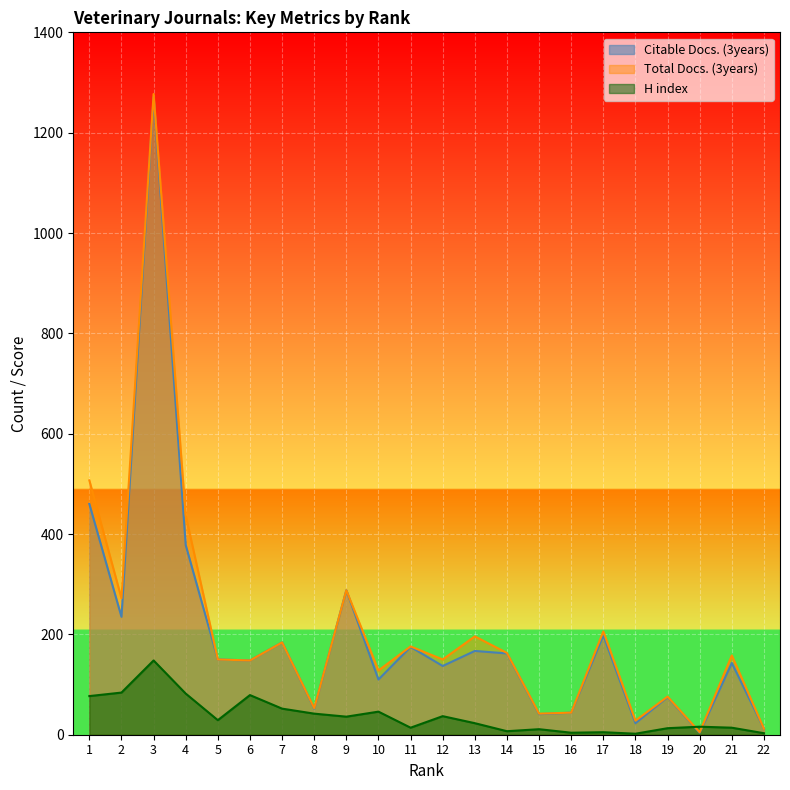

The value of Total Docs. (3years) at 2 is 272. True or false?

True